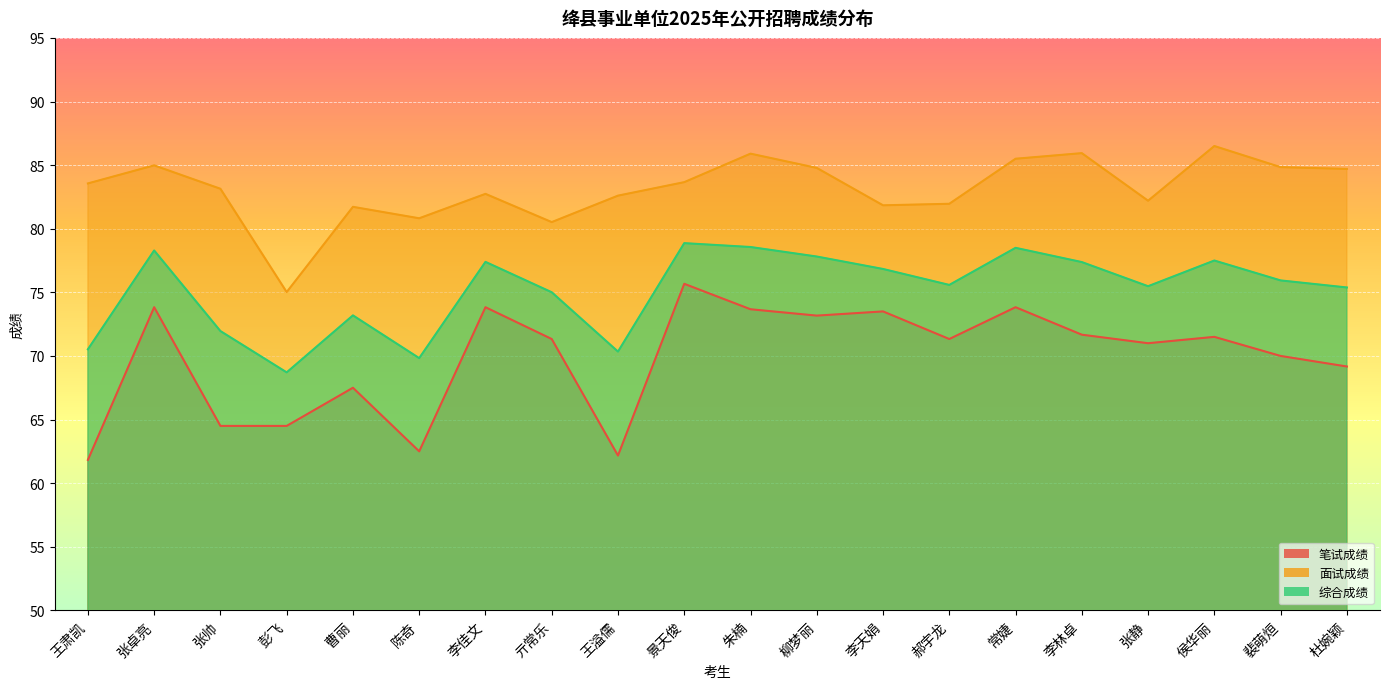

What is the spread (max minus min) of values at 曹丽?

14.2